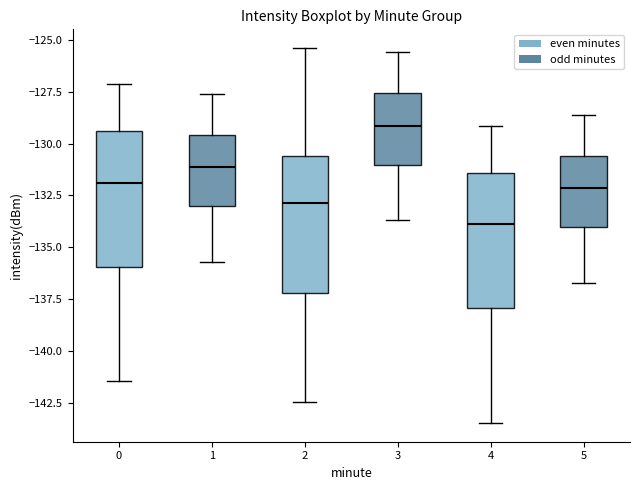

Which box's median line is the lowest?

4